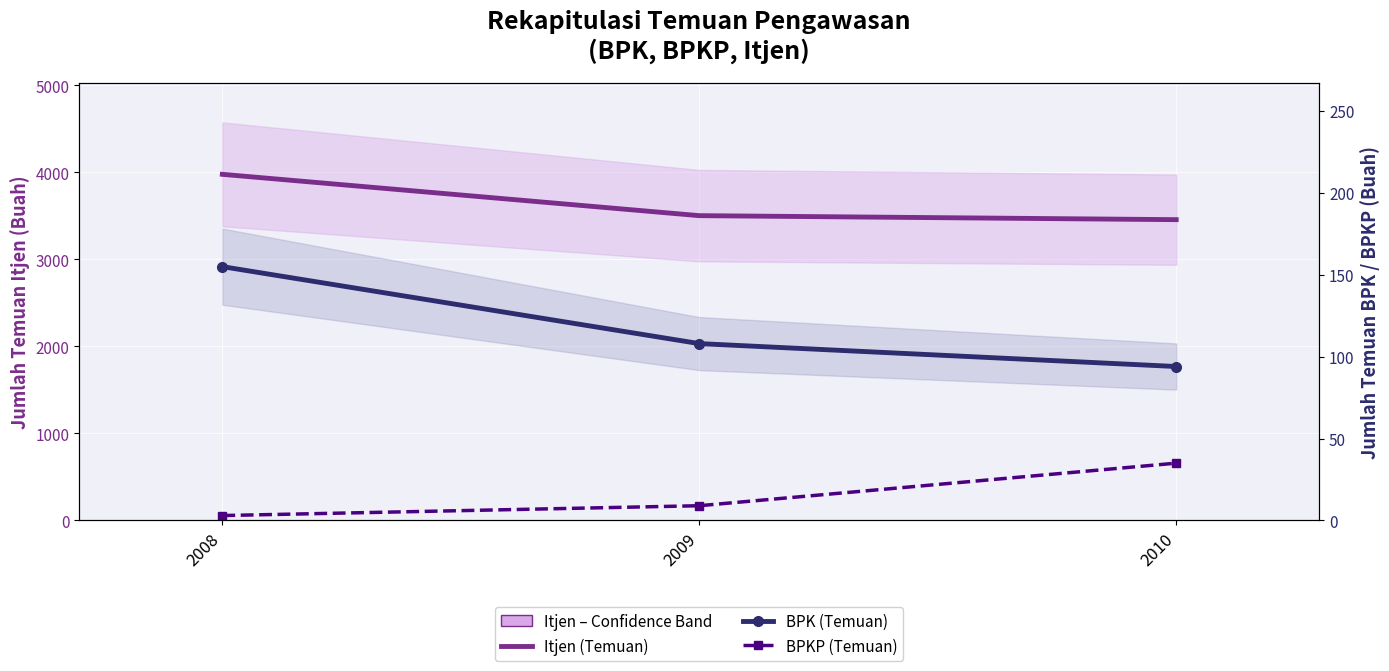

The value of BPKP (Temuan) at 2010 is 35. True or false?

True